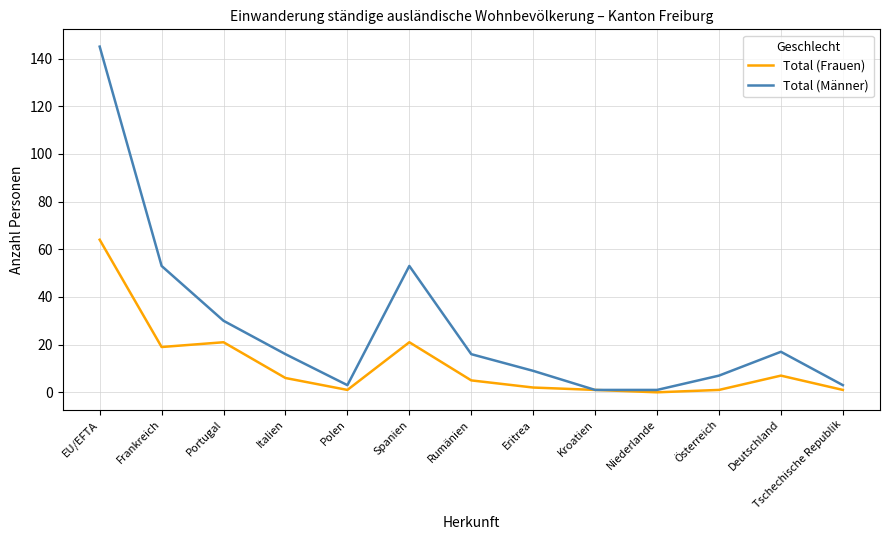

At which category is the sum across all series the highest?

EU/EFTA